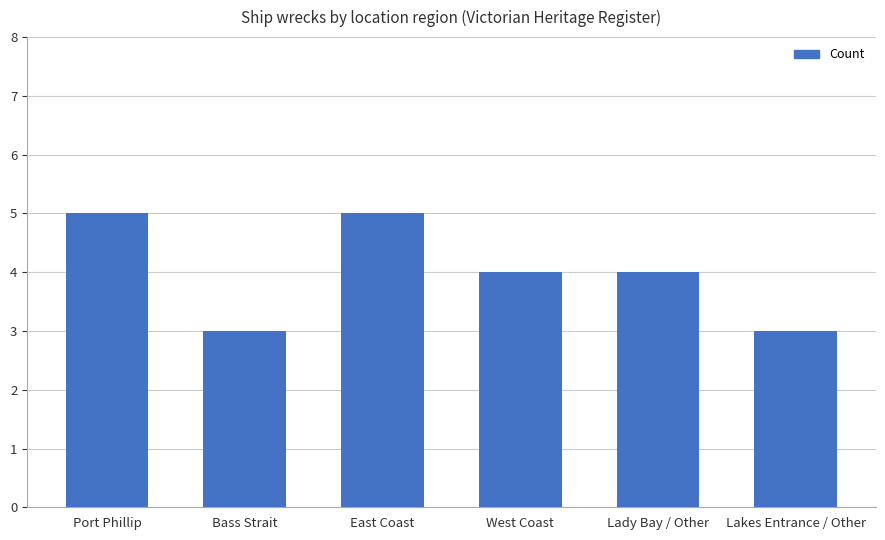

How many distinct data groups are displayed?

1